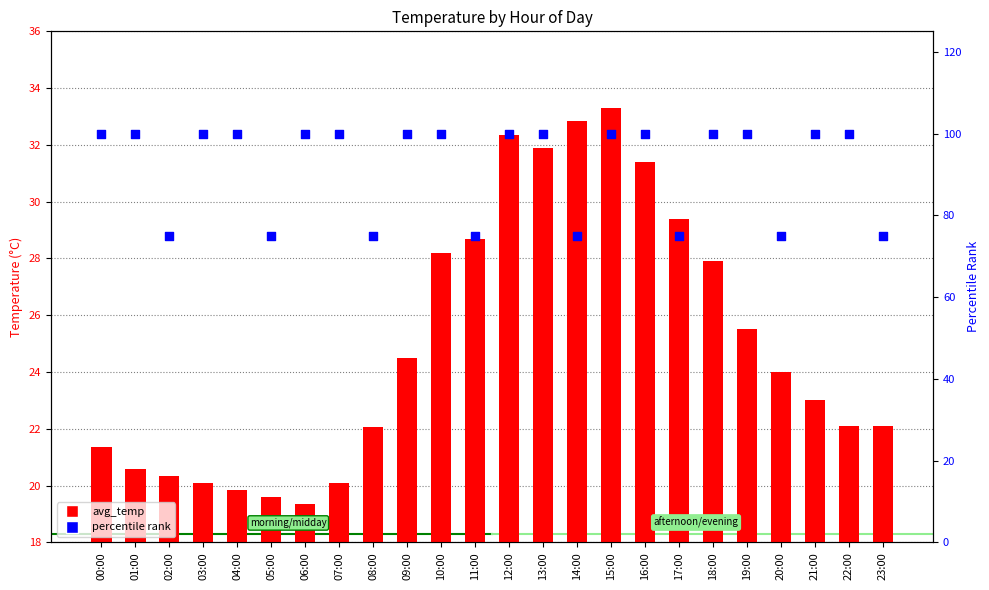

At how many categories does at least one series exceed 99?

16